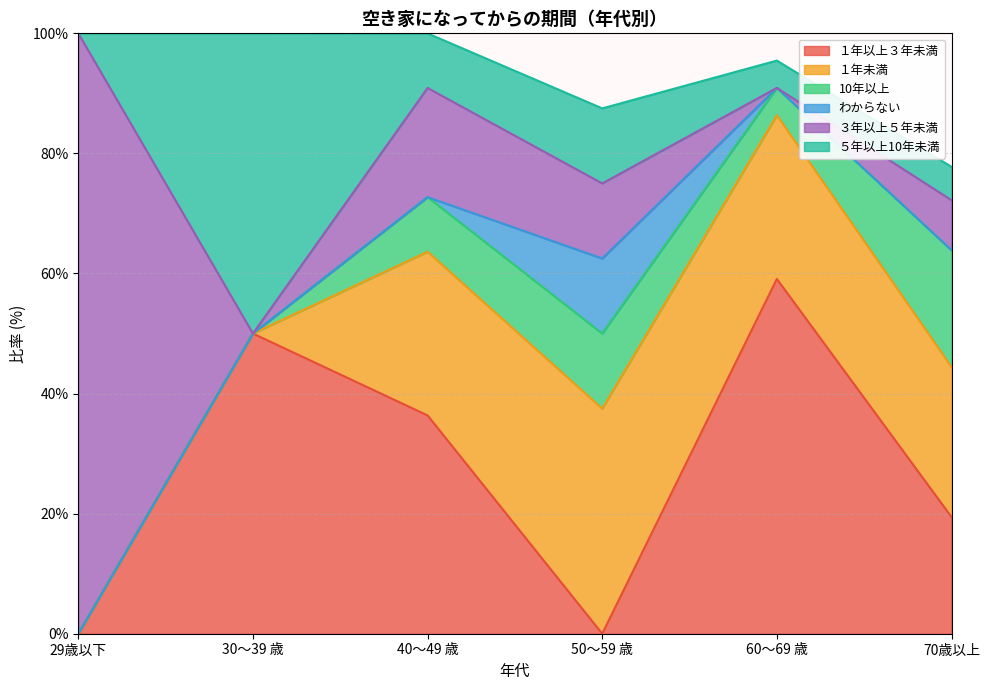

Which series has the largest total across all categories?

１年以上３年未満